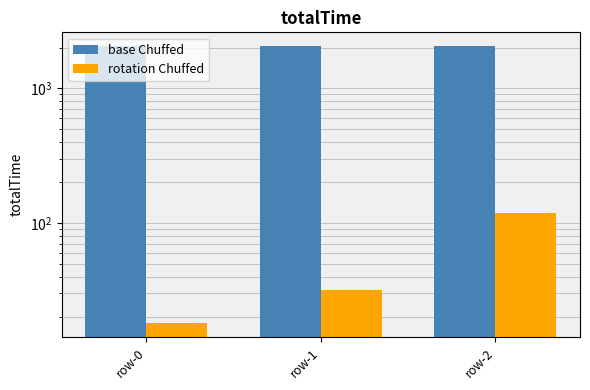

Reading left to right, list all the values displayed in this chart.

base Chuffed: row-0=2047	row-1=2047	row-2=2047
rotation Chuffed: row-0=18	row-1=32	row-2=119